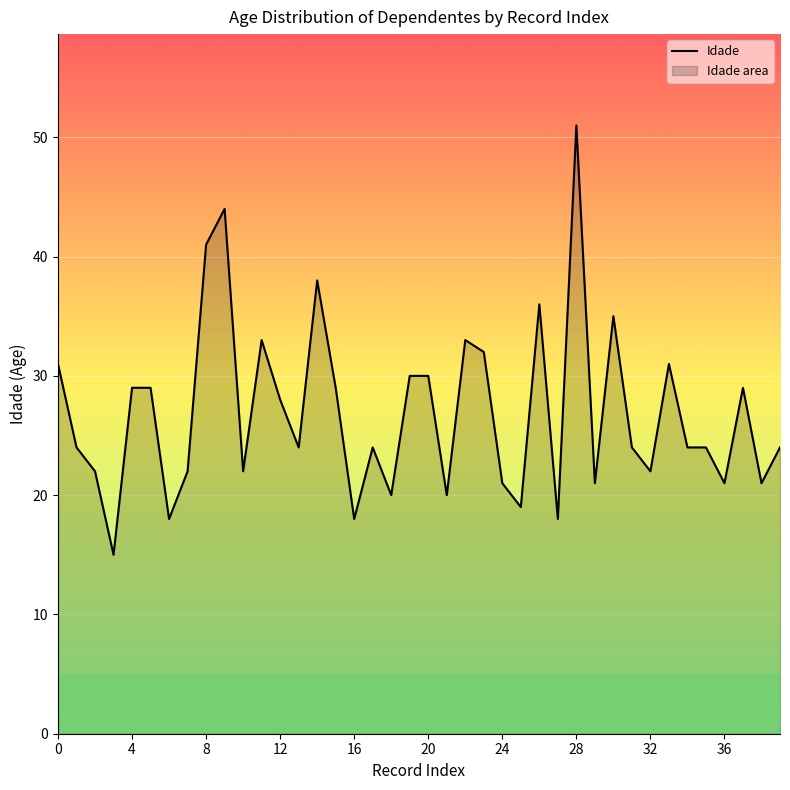

Reading right to left, extract all data points from this chart.

24	21	29	21	24	24	31	22	24	35	21	51	18	36	19	21	32	33	20	30	30	20	24	18	29	38	24	28	33	22	44	41	22	18	29	29	15	22	24	31